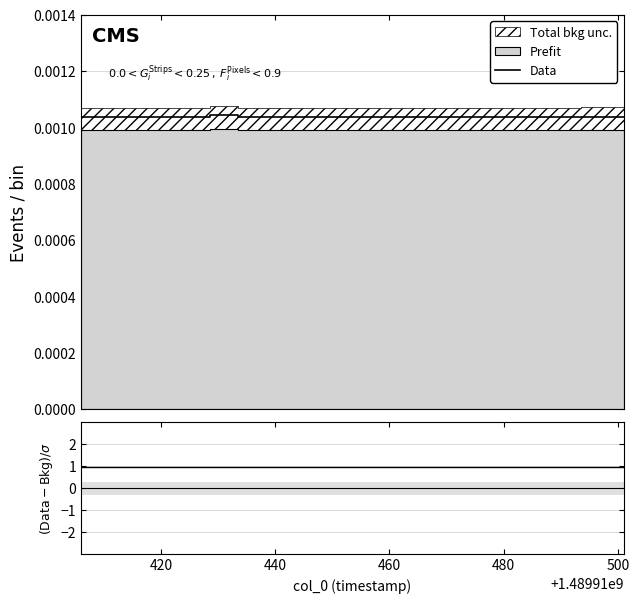

How many interior local peaks does the Data series have?

5